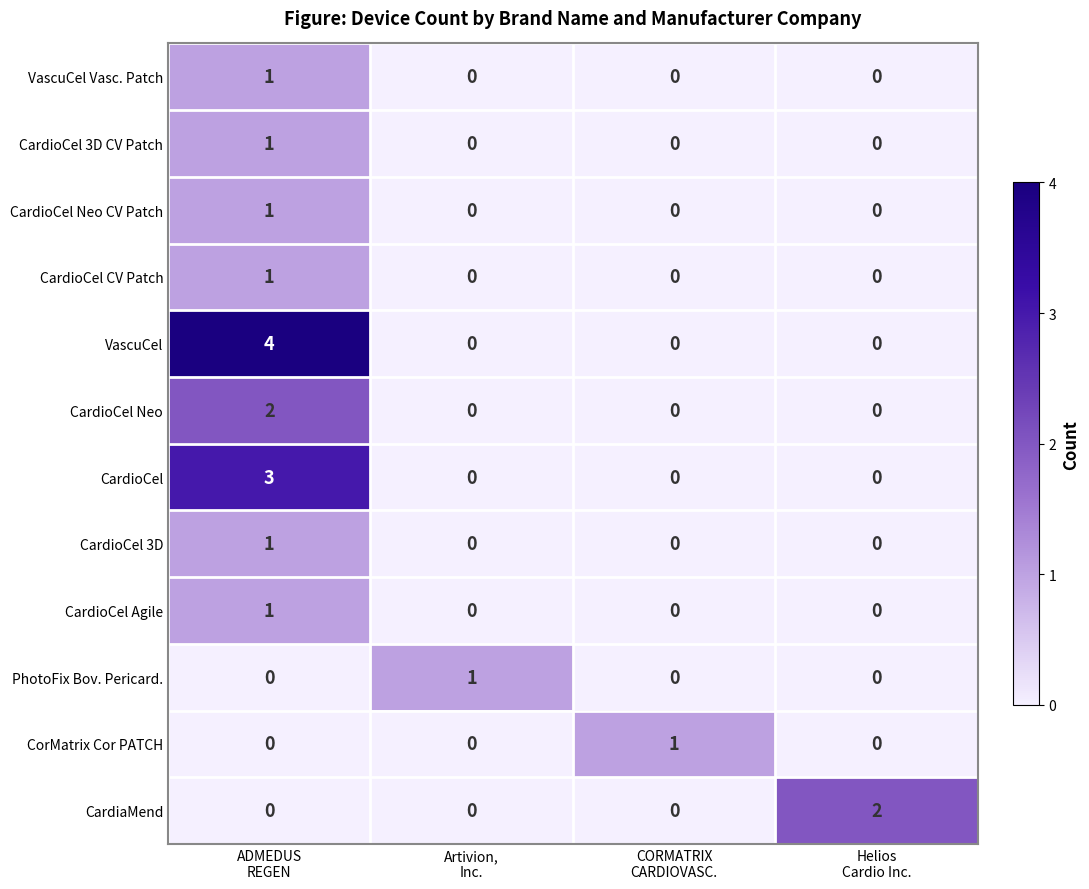

Which series has the largest total across all categories?

VascuCel